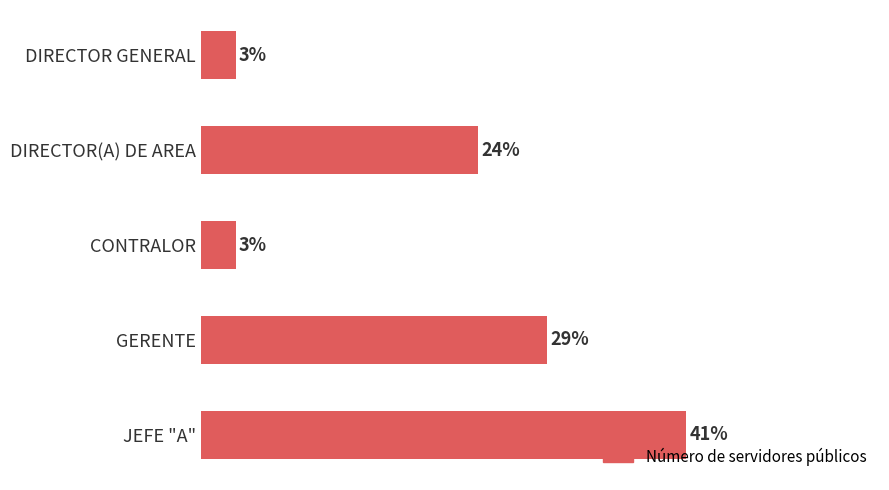

Does the chart contain any negative values?

No